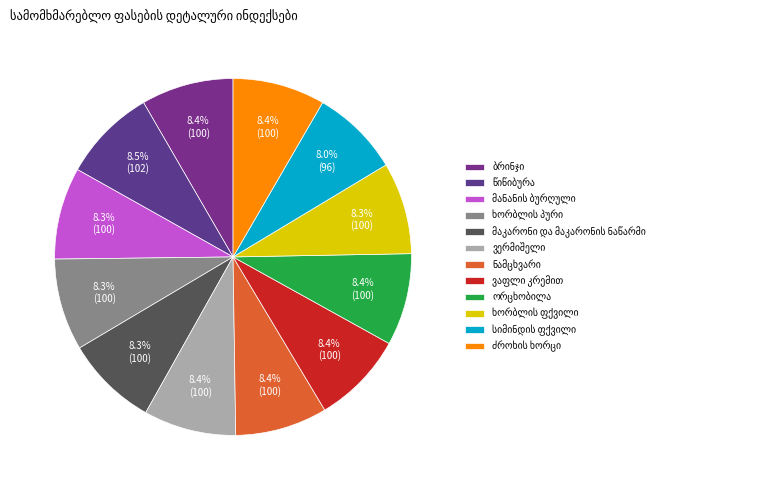

Rank the categories by value from highest to lowest.

წიწიბურა, ვერმიშელი, ძროხის ხორცი, ბრინჯი, ვაფლი კრემით, ორცხობილა, ნამცხვარი, მაკარონი და მაკარონის ნაწარმი, მანანის ბურღული, ხორბლის ფქვილი, ხორბლის პური, სიმინდის ფქვილი